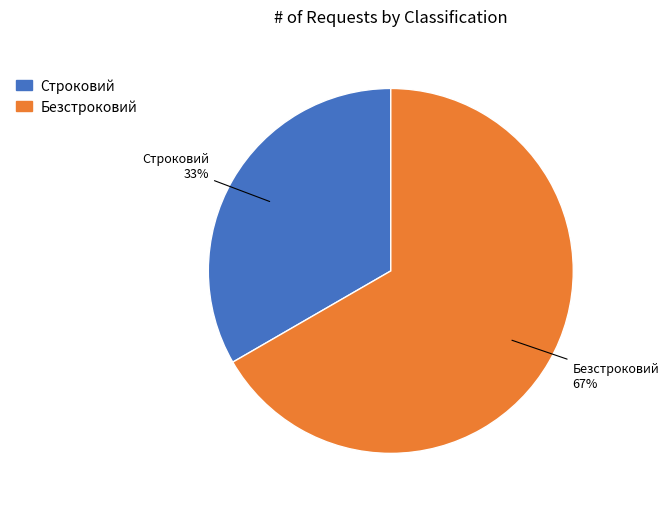

Rank the categories by value from highest to lowest.

Безстроковий, Строковий